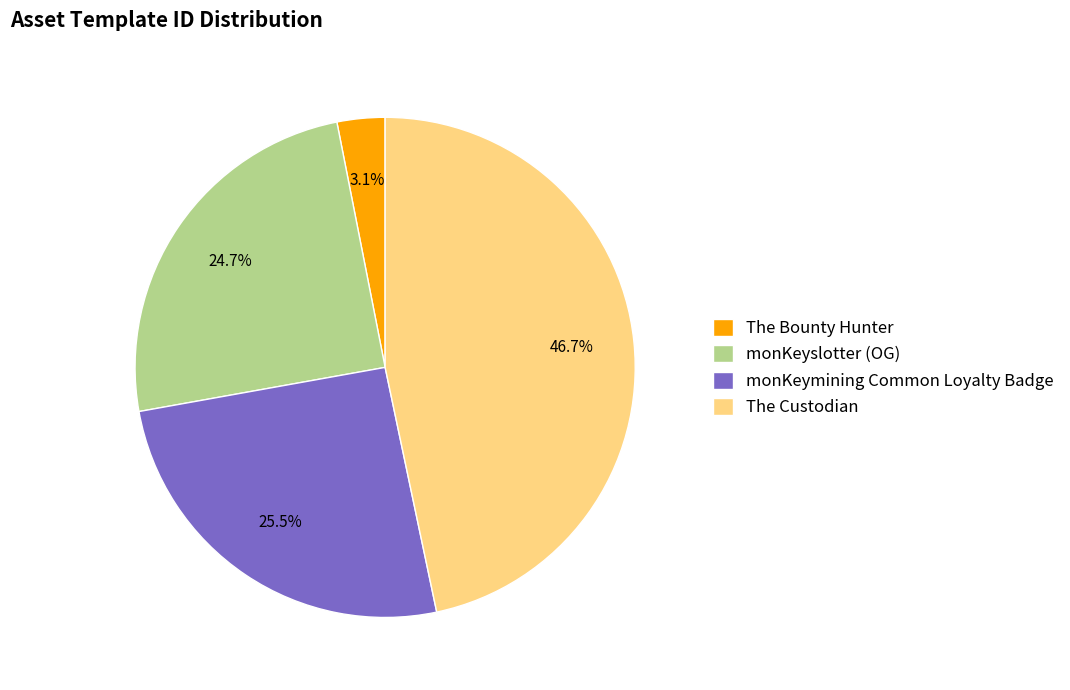

Which has a higher value, The Custodian or monKeyslotter (OG)?

The Custodian